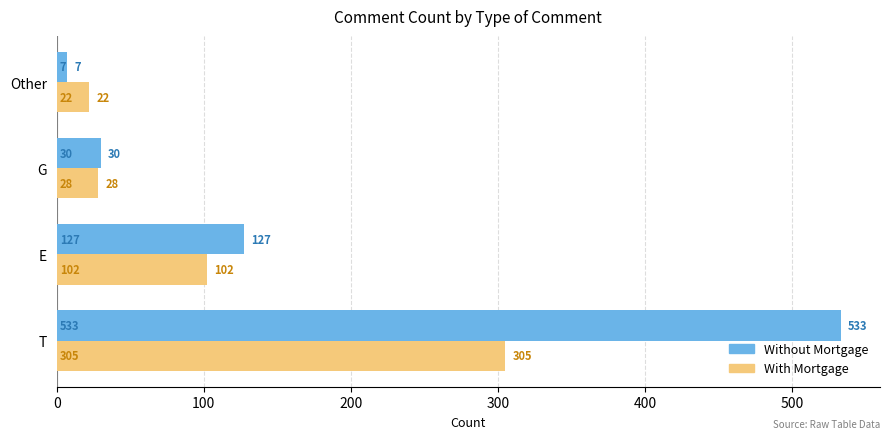

True or false: With Mortgage has a value of 402 at T.

False